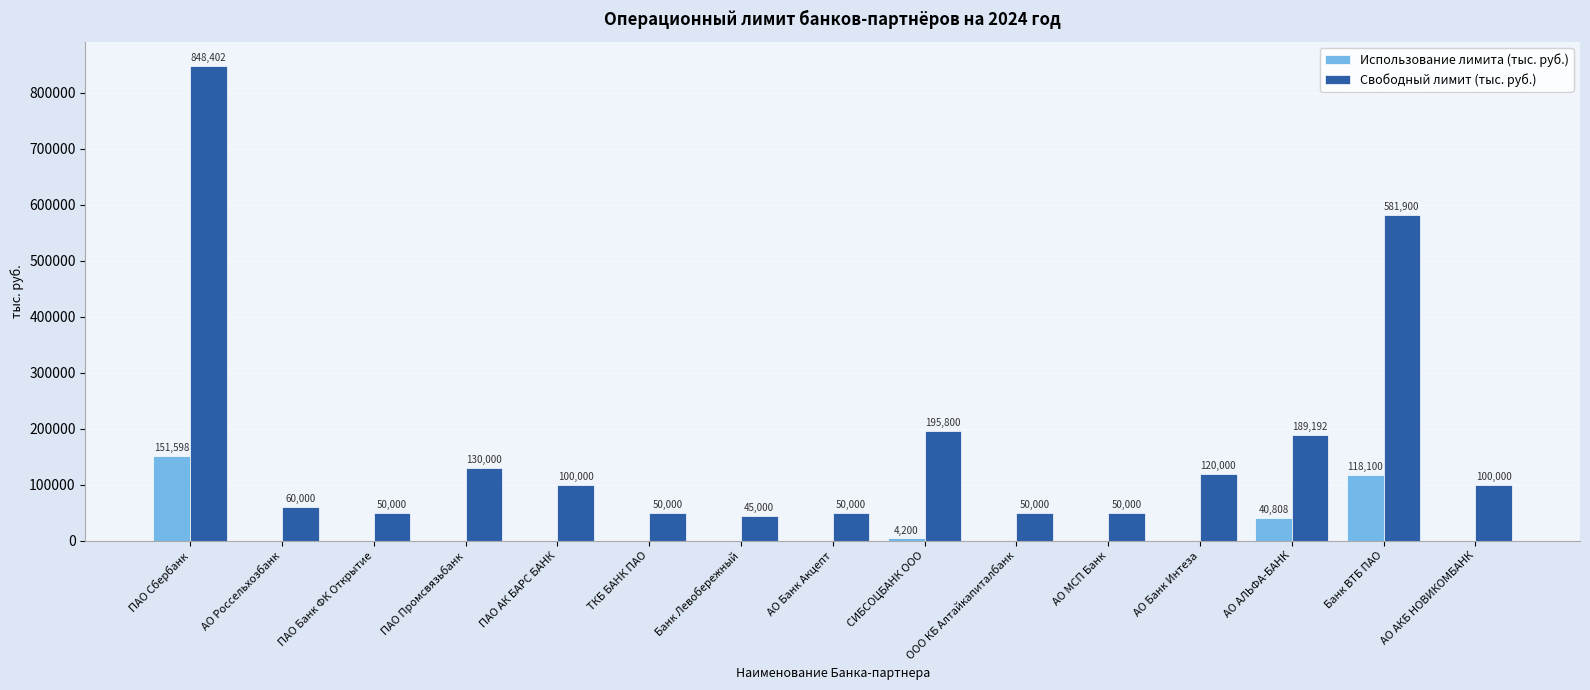

What is the maximum value shown in the chart?

848401.9